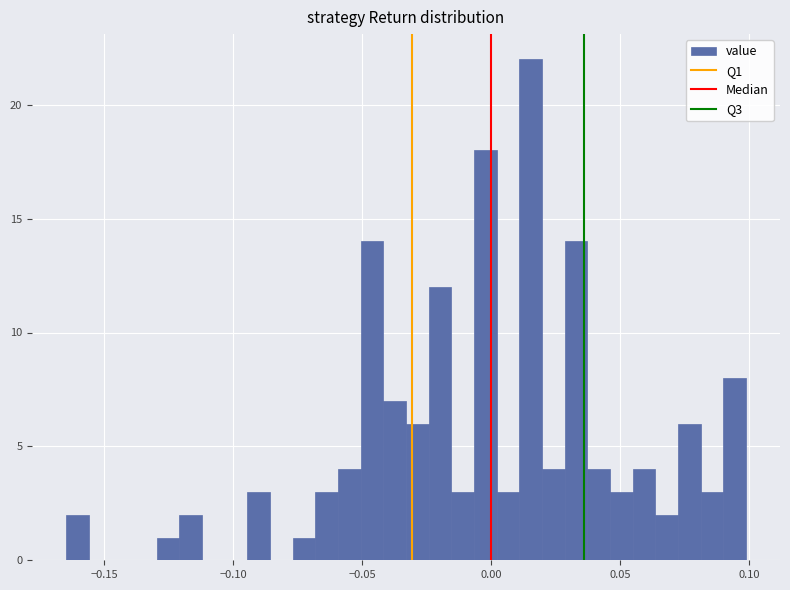

Read against the x-axis, roughly where is the centre of the tallest bar?

0.015